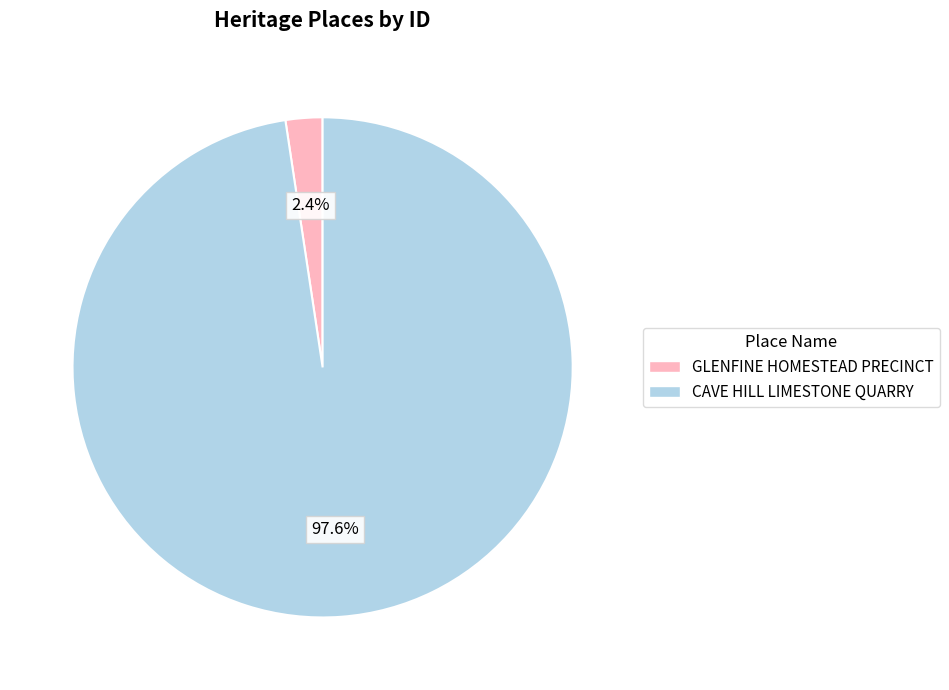

To the nearest percent, what is the combined percentage of CAVE HILL LIMESTONE QUARRY and GLENFINE HOMESTEAD PRECINCT?

100%